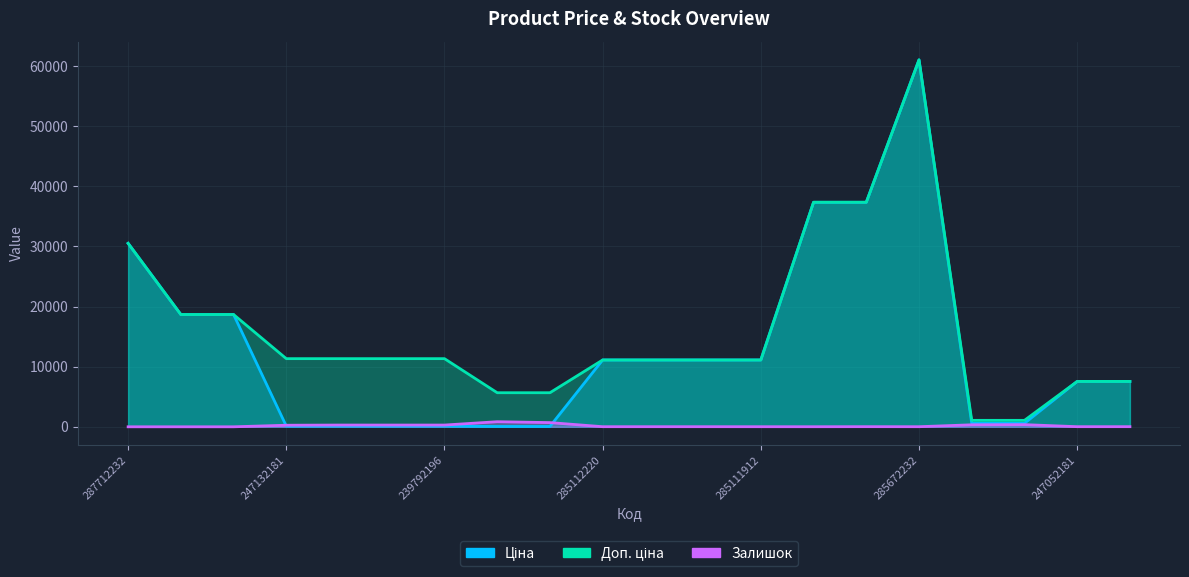

How many lines are shown in the chart?

3